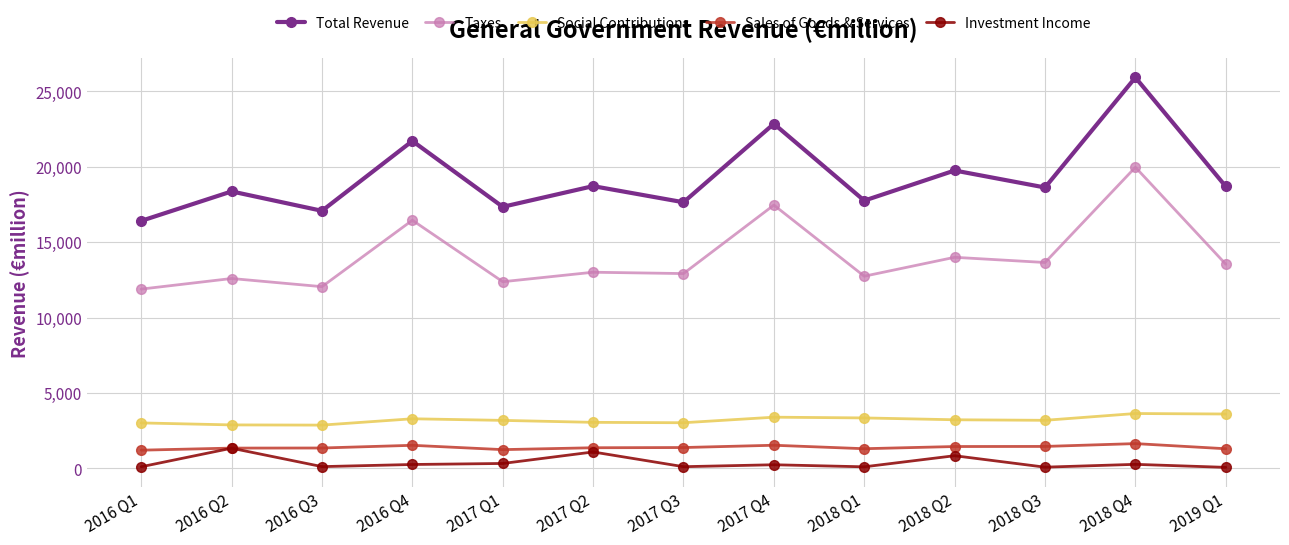

What value does the Sales of Goods & Services series have at 2018 Q2?

1449